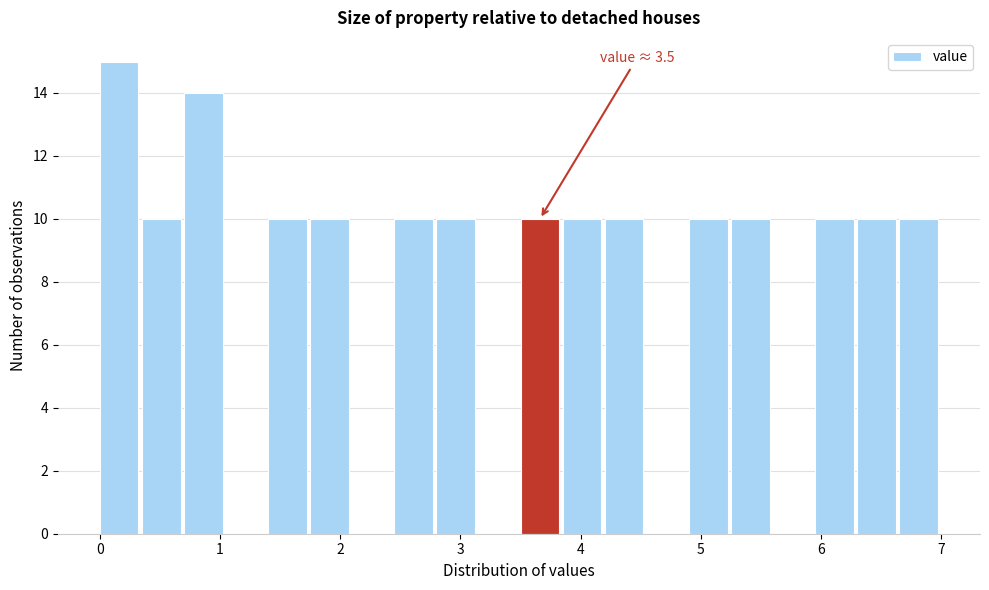

Around what value on the x-axis is the tallest bar? Give the approximate position of its centre, as read against the axis.

0.2